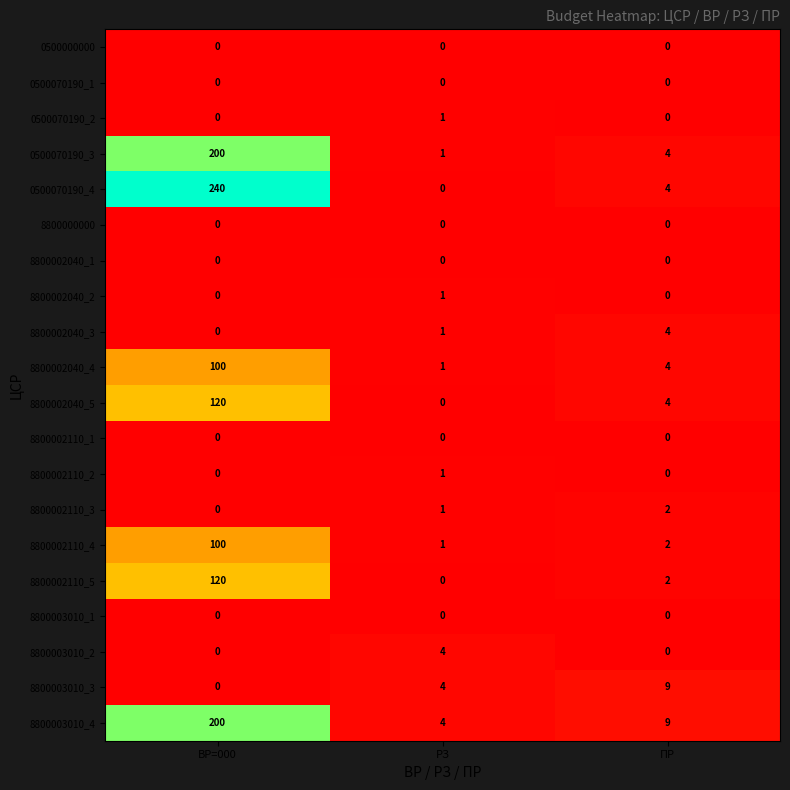

What is the sum of the 8800002110_3 values at ПР and РЗ?

3